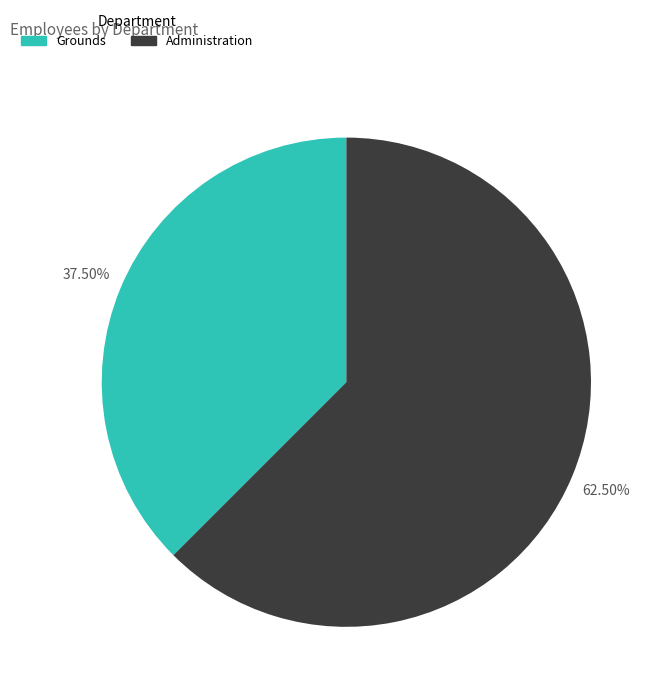

Rank the categories by value from highest to lowest.

Administration, Grounds